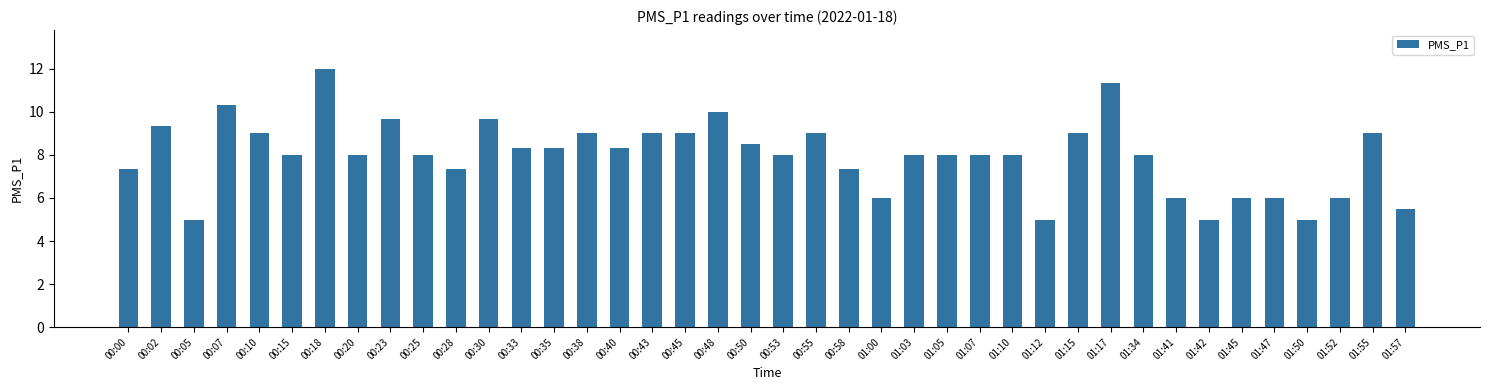

Are the bars grouped side by side (vs. stacked)?

No